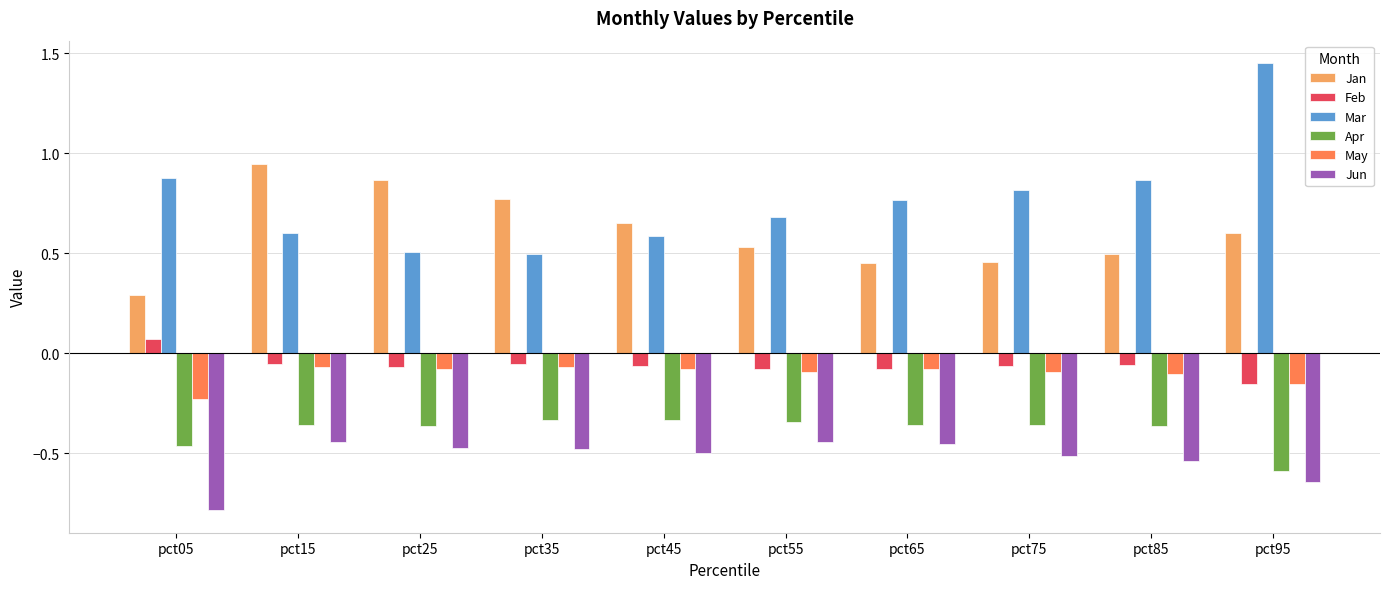

How many negative values does the Feb series have?

9